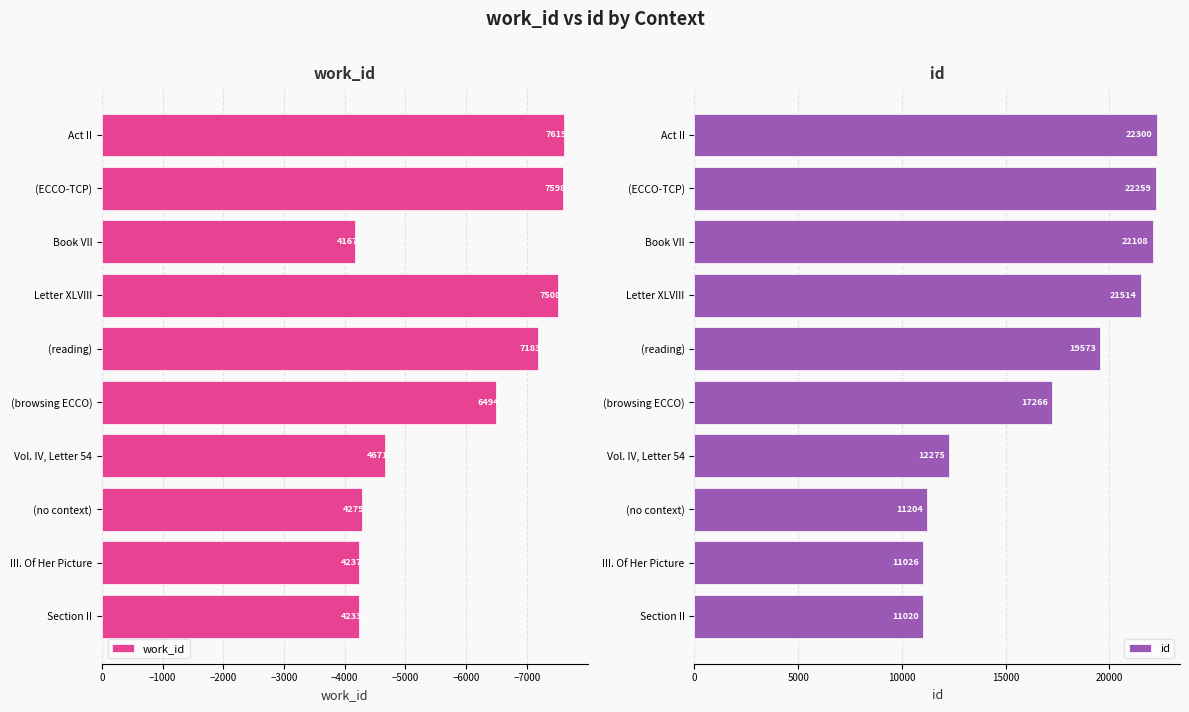

True or false: id has a value of 39585 at Book VII.

False